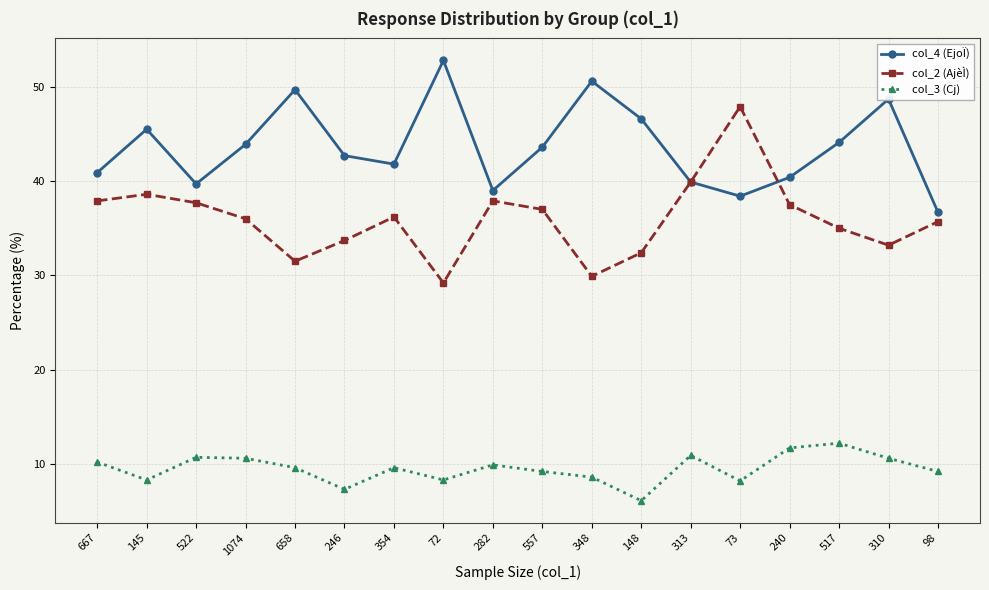

Count the number of categories in the chart.

18